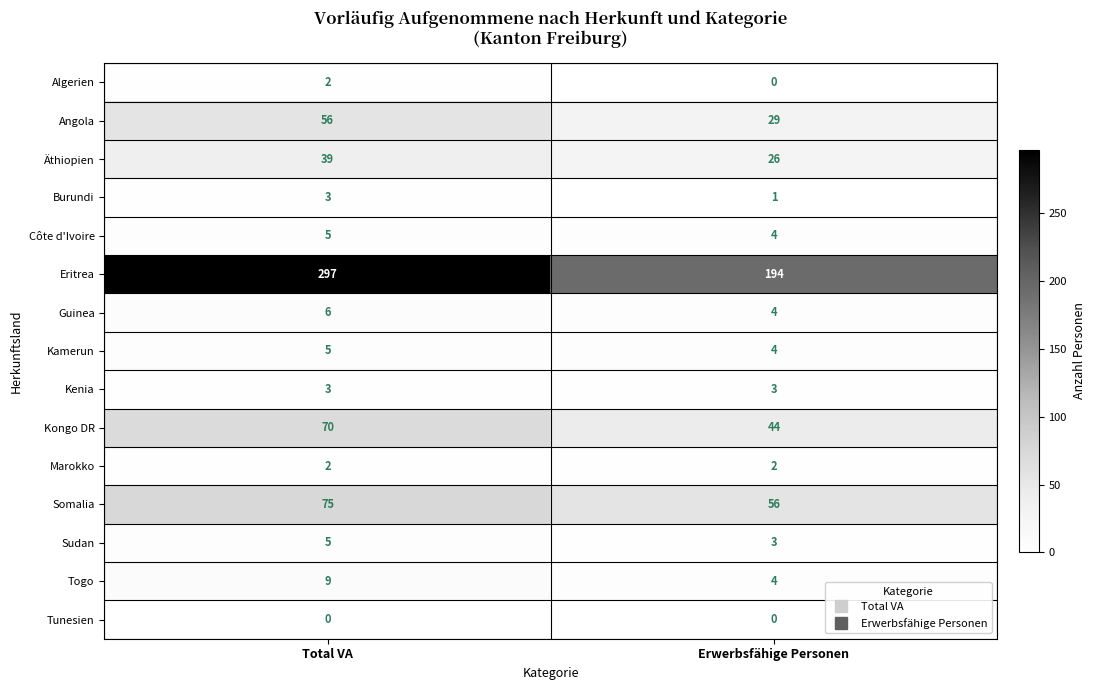

The Äthiopien series shows 10 at Total VA. True or false?

False